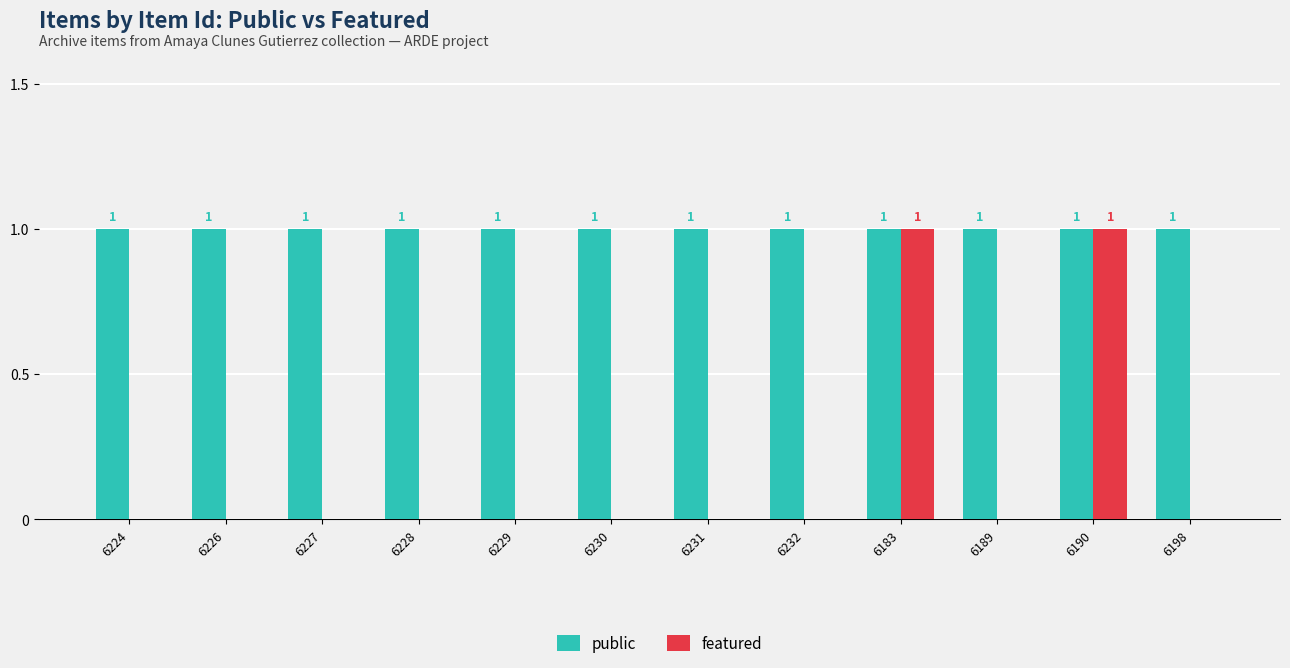

Between 6224 and 6190, which series saw the biggest shift?

featured